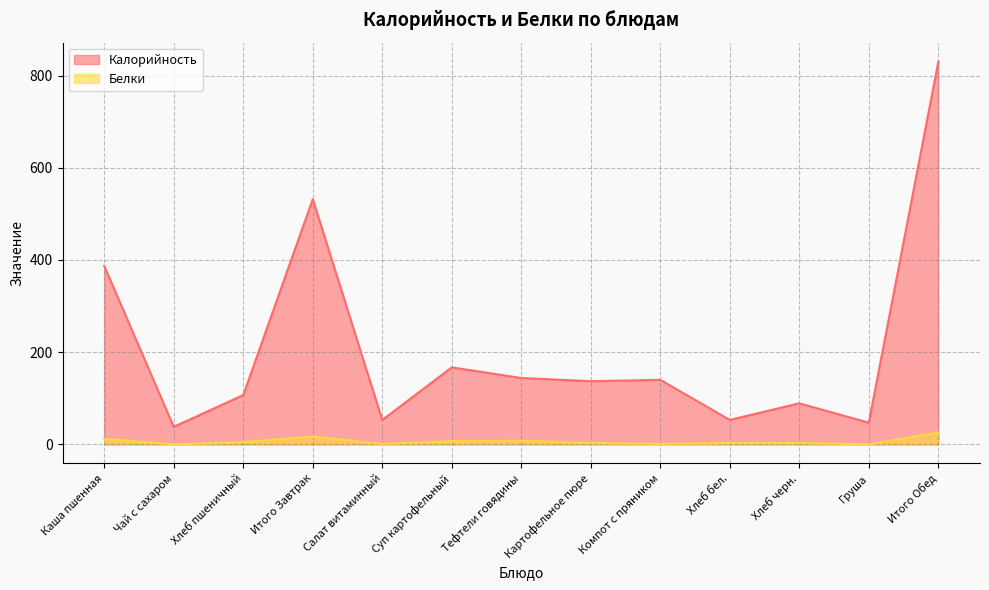

The Белки series shows 7.0 at Суп картофельный. True or false?

True